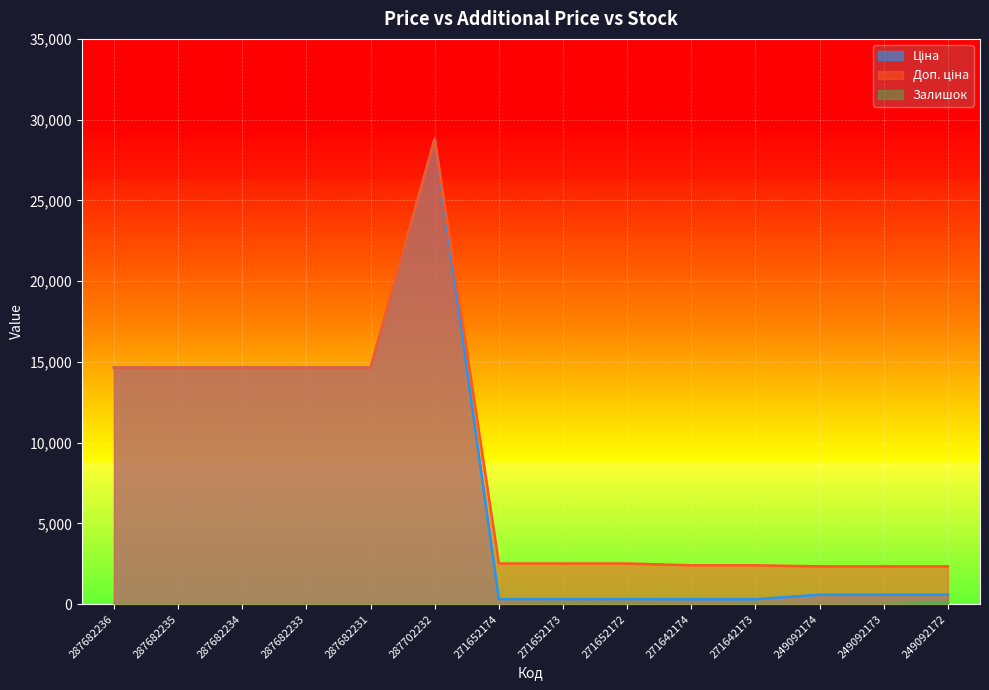

Reading left to right, list all the values displayed in this chart.

Ціна: 14649.6	14649.6	14649.6	14649.6	14649.6	28821.8	314.7	314.7	314.7	300.6	300.6	584.9	584.9	584.9
Доп. ціна: 14649.6	14649.6	14649.6	14649.6	14649.6	28821.8	2517.5	2517.5	2517.5	2405.2	2405.2	2339.7	2339.7	2339.7
Залишок: 0.0	0.0	0.0	0.0	0.0	0.0	0.0	14.0	9.0	0.0	9.0	0.0	8.0	81.0